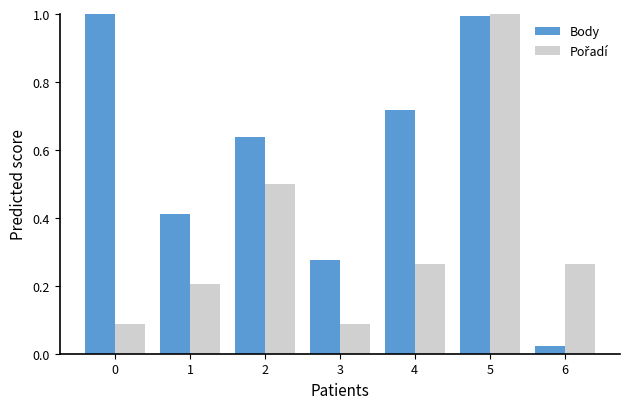

What is the difference between the maximum and minimum values in the Body series?

1.0